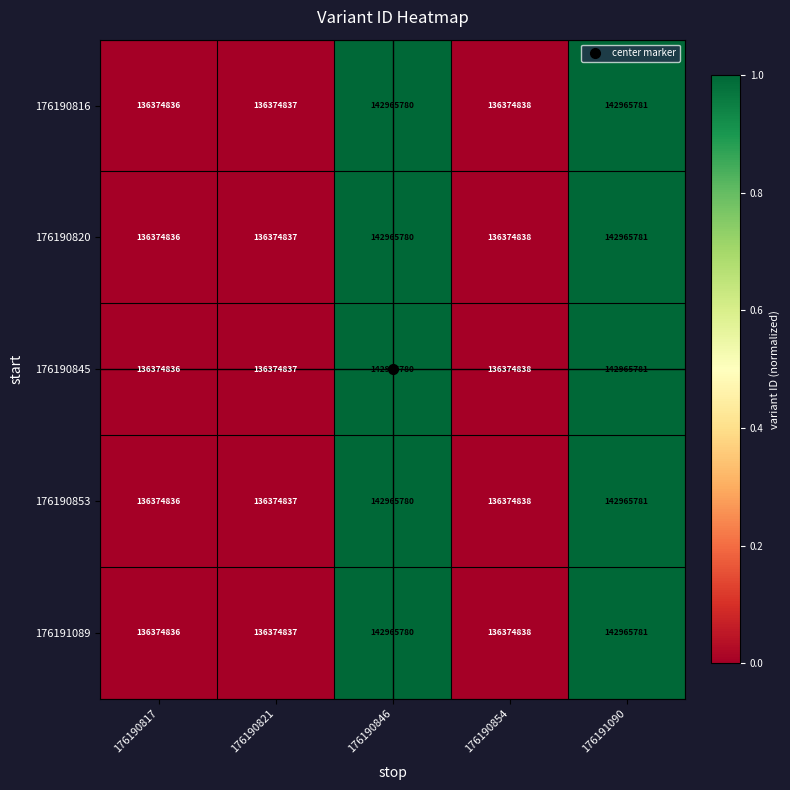

How many data points does each series have?

5